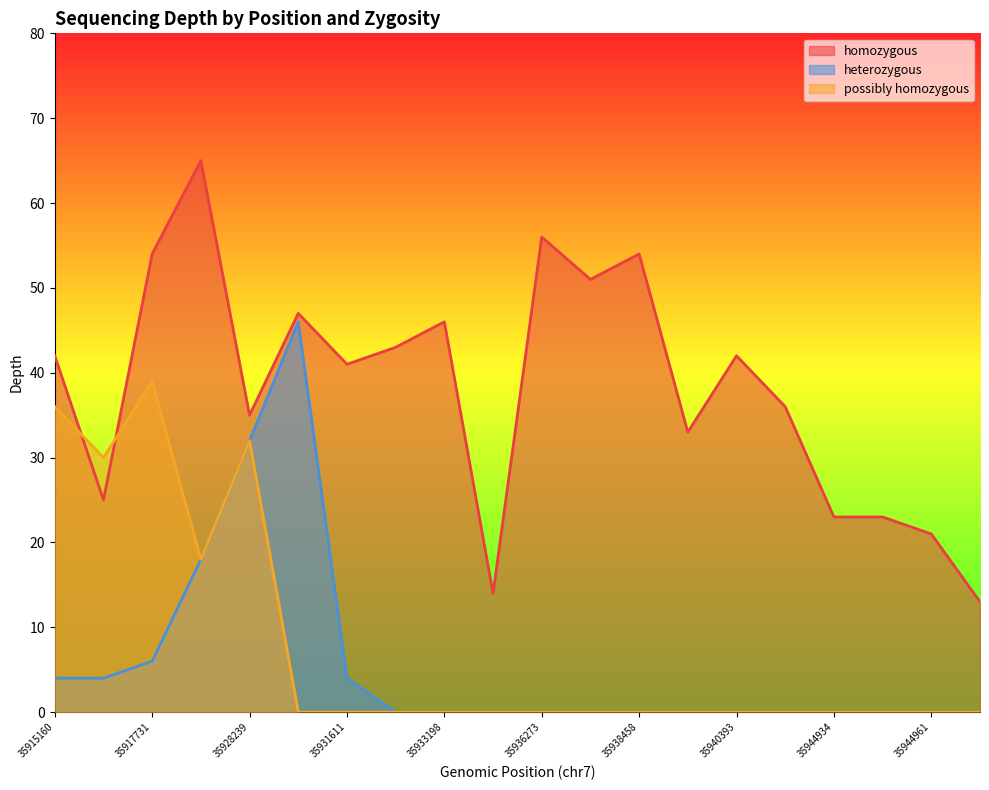

What is the label of the 12th point from the right?

35933198